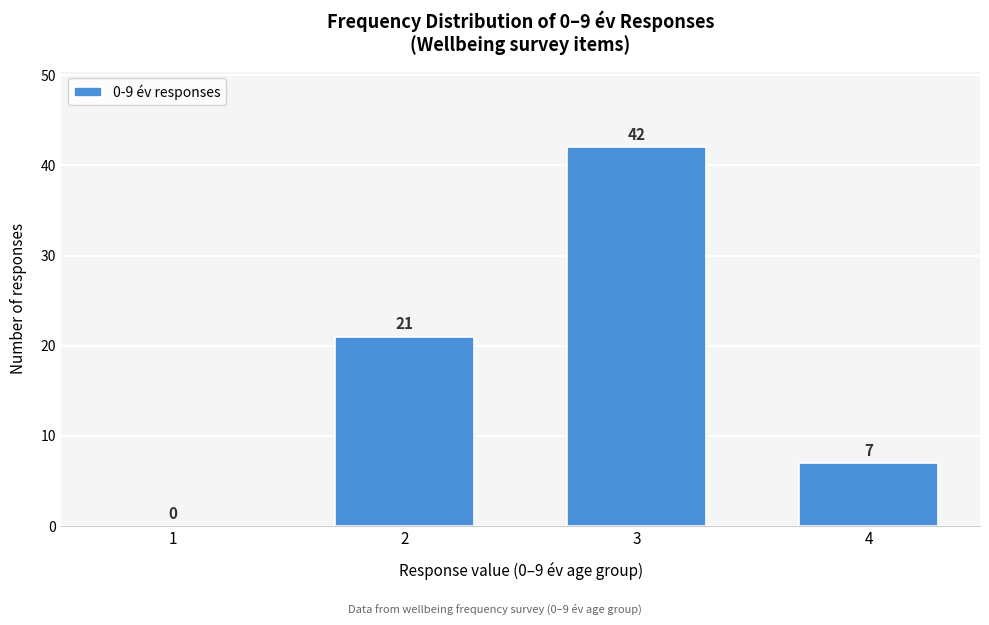

Which range on the x-axis has the tallest bar?

2.5 to 3.5